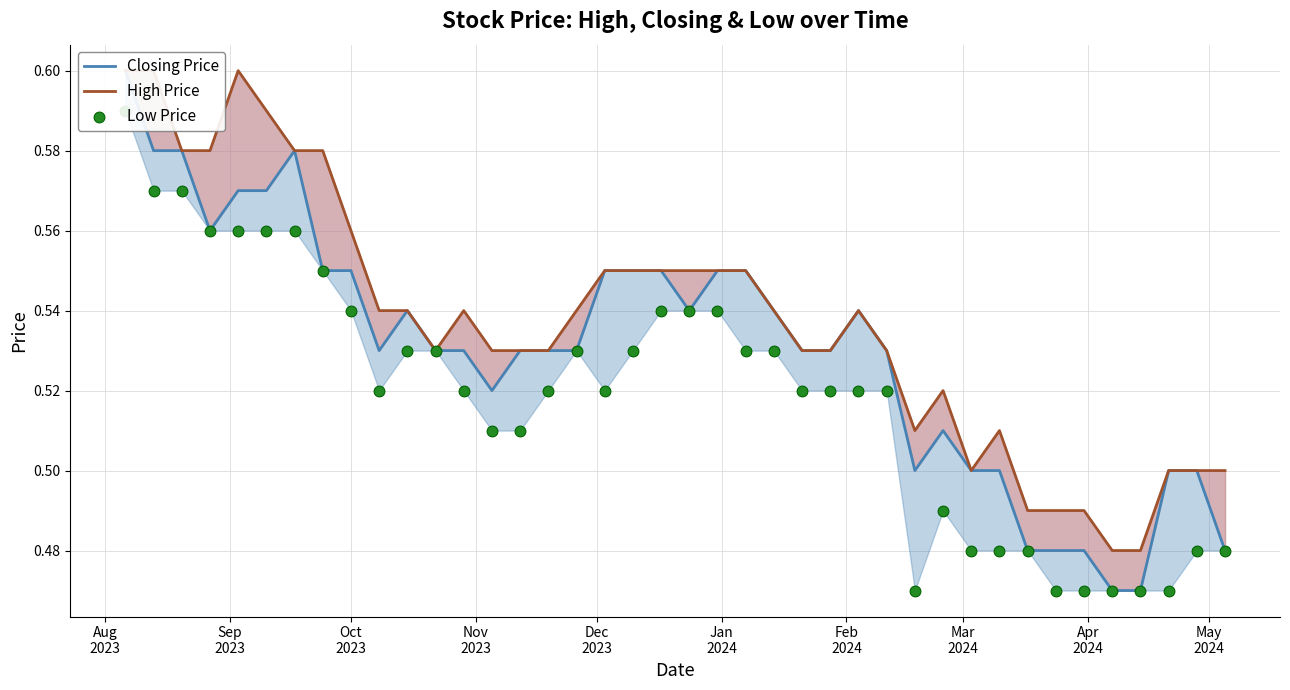

At which category is the sum across all series the highest?

Aug
2023